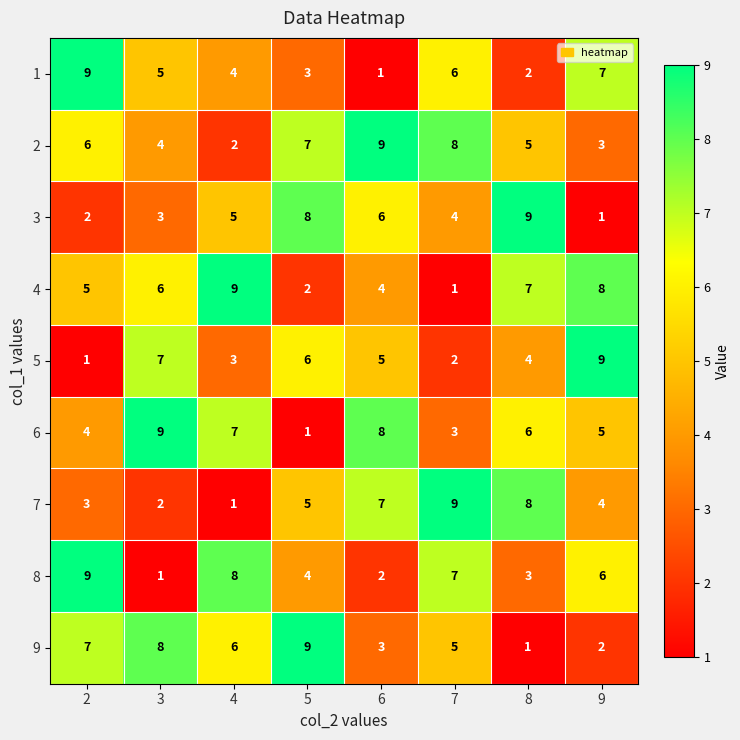

What is the maximum value for 2?

9